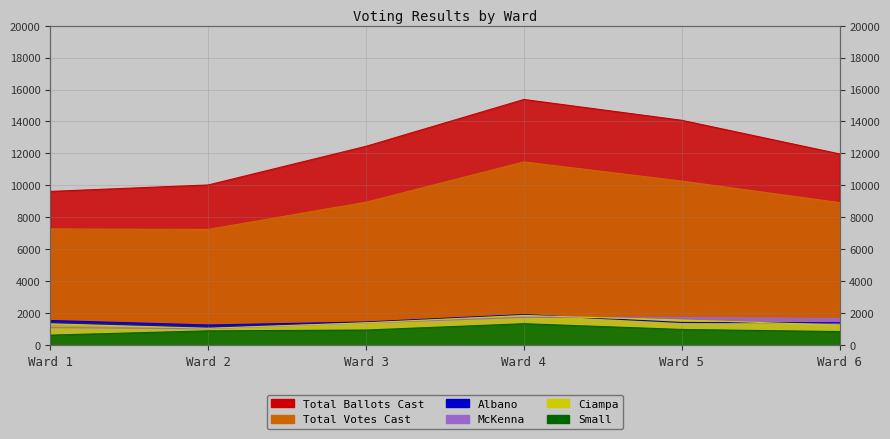

Reading left to right, what are all the values shown in this chart?

Salvatore (Sal) R. Albano: 1540	1259	1449	1912	1417	1401
Vincent Paul Ciampa: 1331	1055	1397	1859	1571	1258
John J. McKenna: 1094	1027	1390	1733	1734	1673
Mary Patricia Small: 627	893	945	1340	981	847
Total Votes Cast: 7276	7244	8950	11471	10269	8925
Total Ballots Cast: 9624	10028	12448	15380	14076	11972